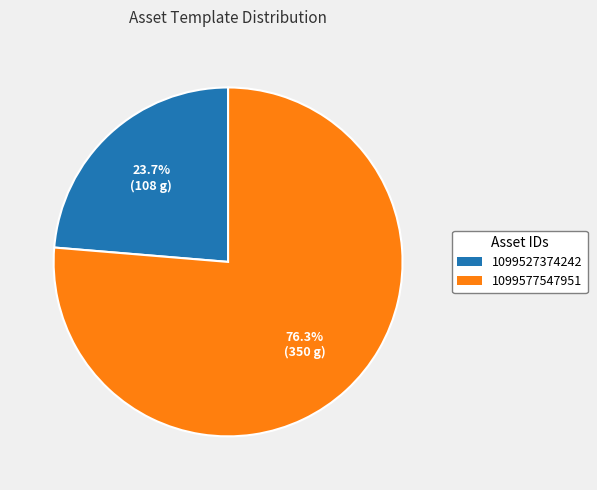

Approximately how many times larger is the value at 1099577547951 compared to 1099527374242?

3.2